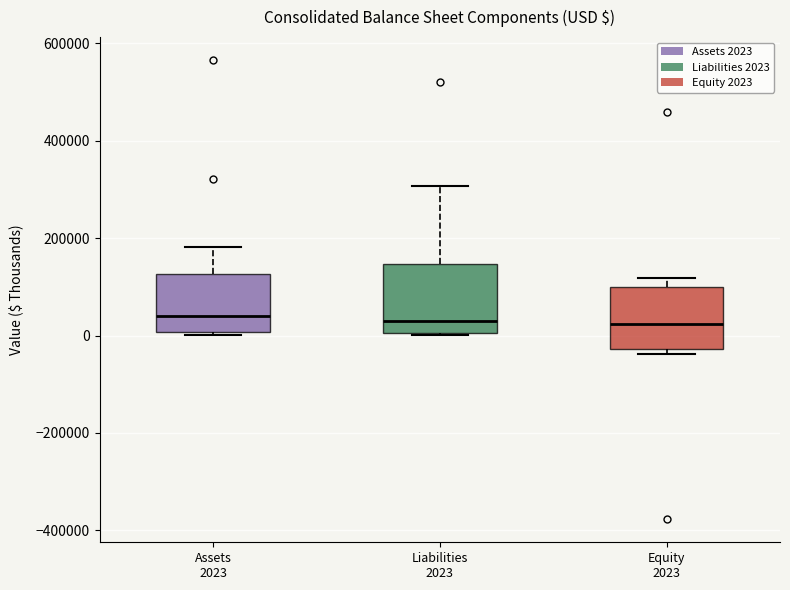

Where is the lower edge of the box for Liabilities 2023 on the y-axis? The values are not printed on the chart, so give them approximately, as read against the axis.

0